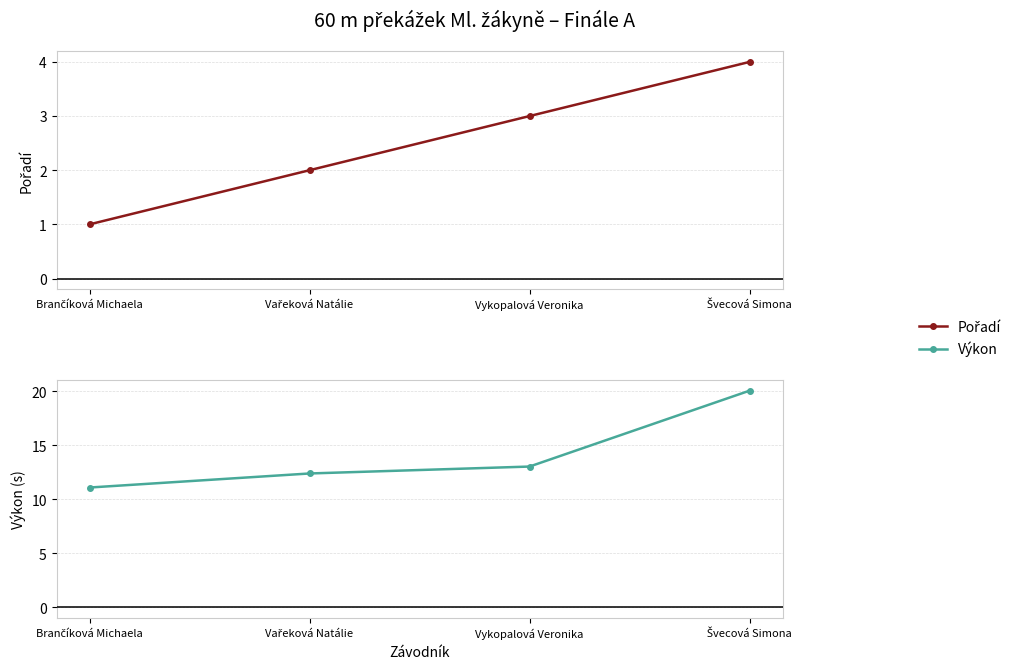

Which series has the largest total across all categories?

Výkon